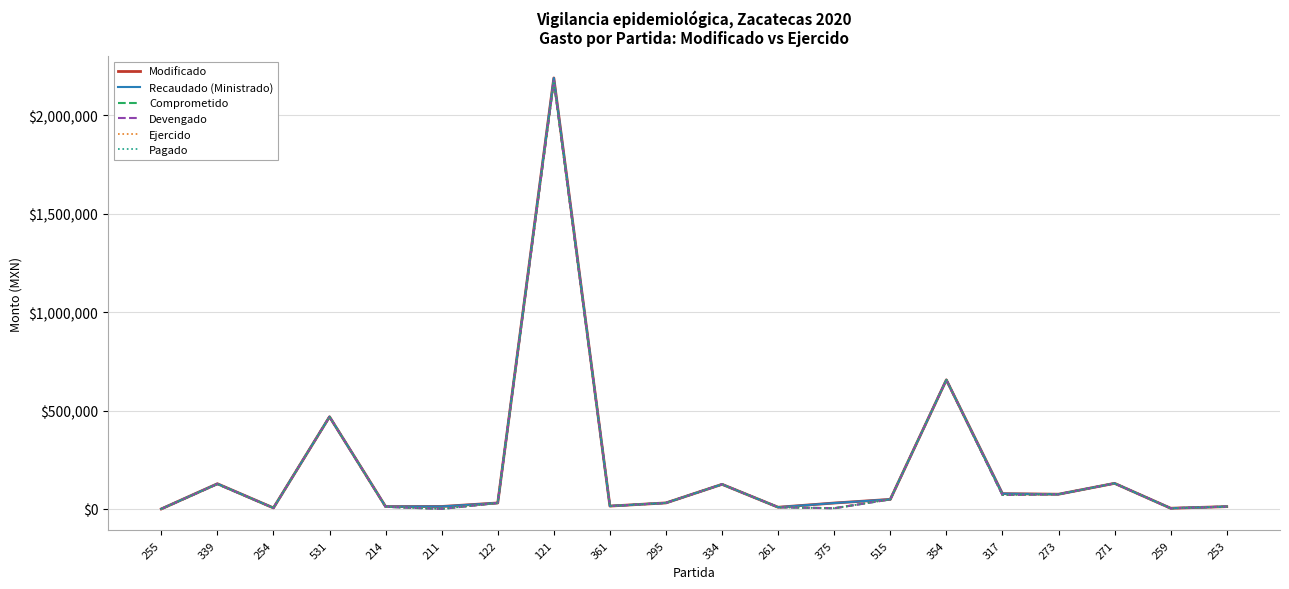

True or false: Modificado and Pagado cross at least once.

False